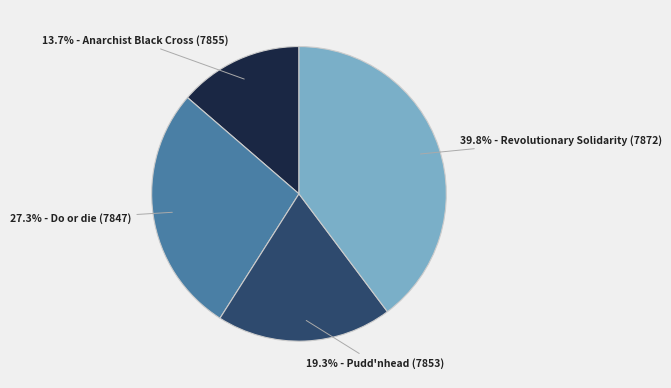

Does any single category account for the majority?

No